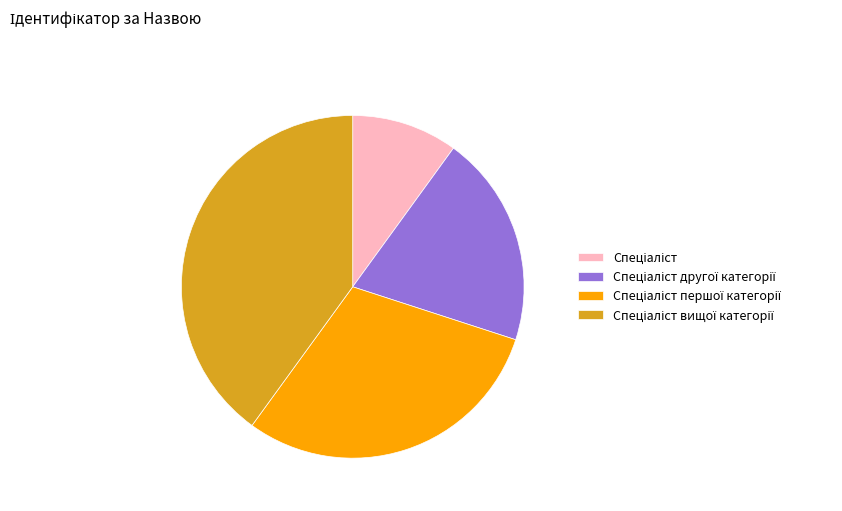

Is there a majority slice in this chart?

No